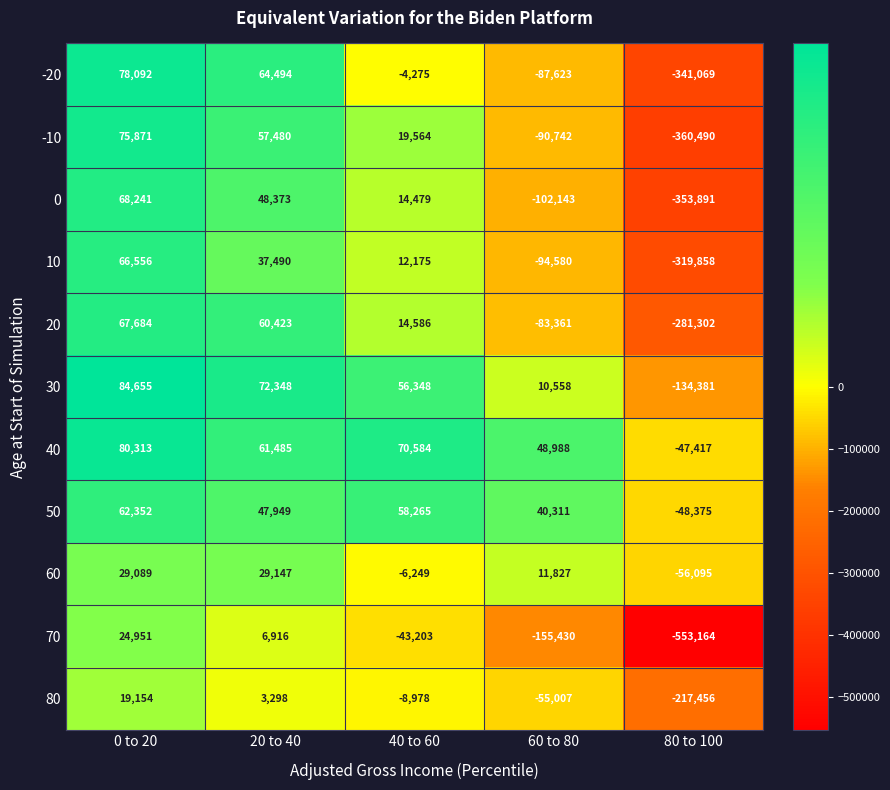

True or false: 70 has a value of -63177 at 60 to 80.

False